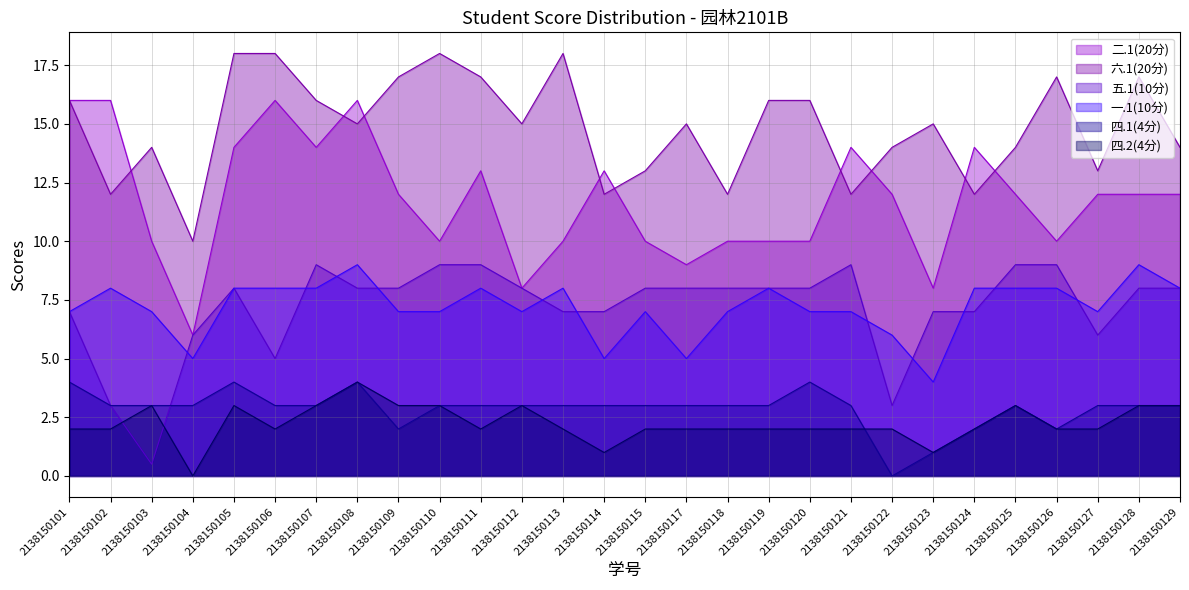

At which category does the chart reach its peak across all series?

2138150105